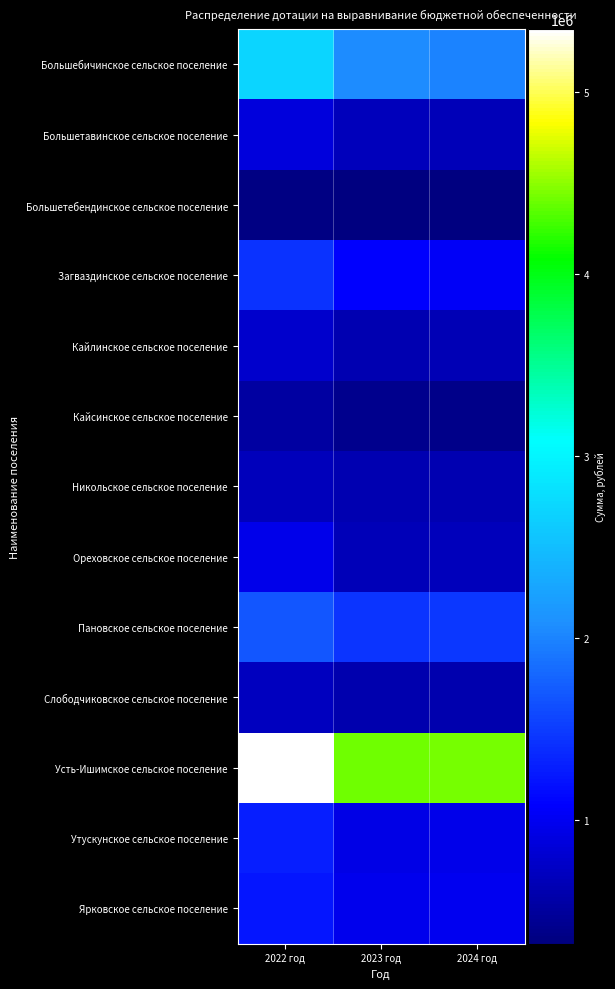

Which has a higher value, 2022 год or 2023 год?

2022 год